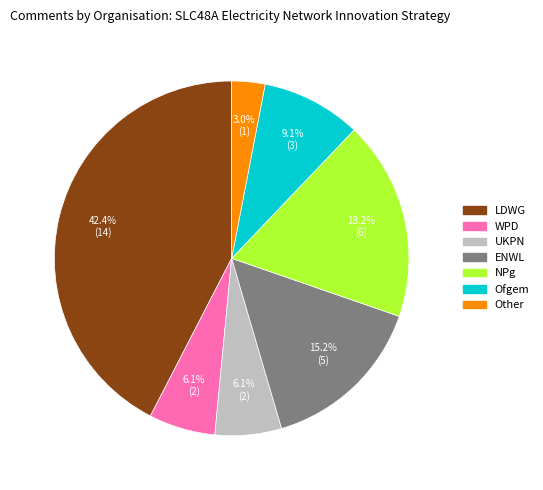

To the nearest percent, what is the difference between the ENWL and Other slice percentages?

12%